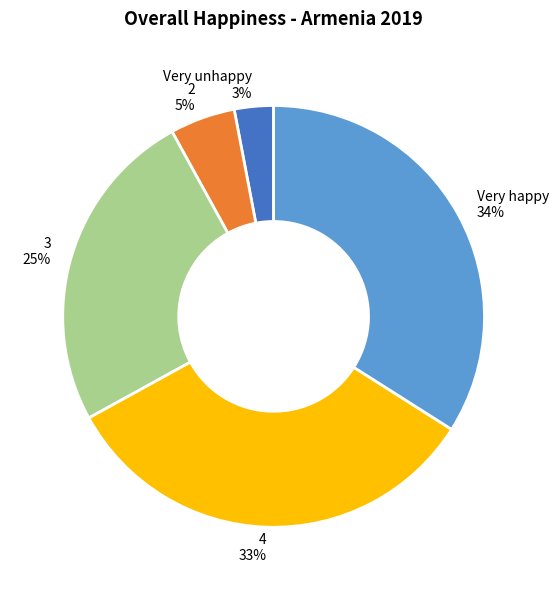

To the nearest percent, what is the difference between the 2 and Very happy slice percentages?

29%